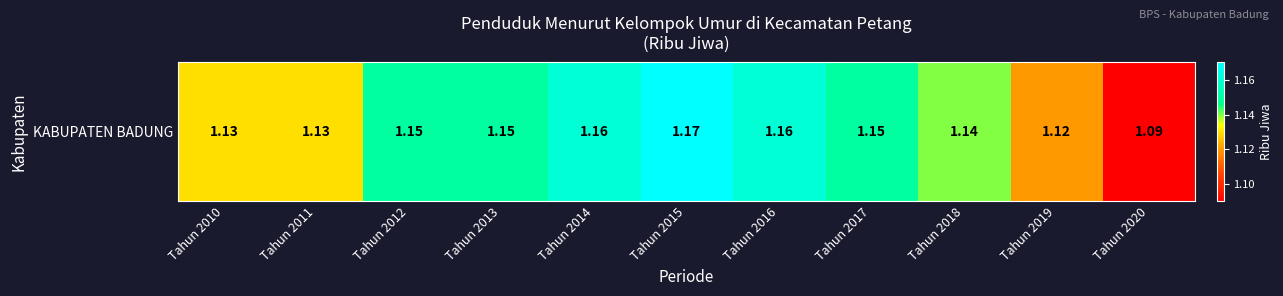

What is the sum of all values?

12.5